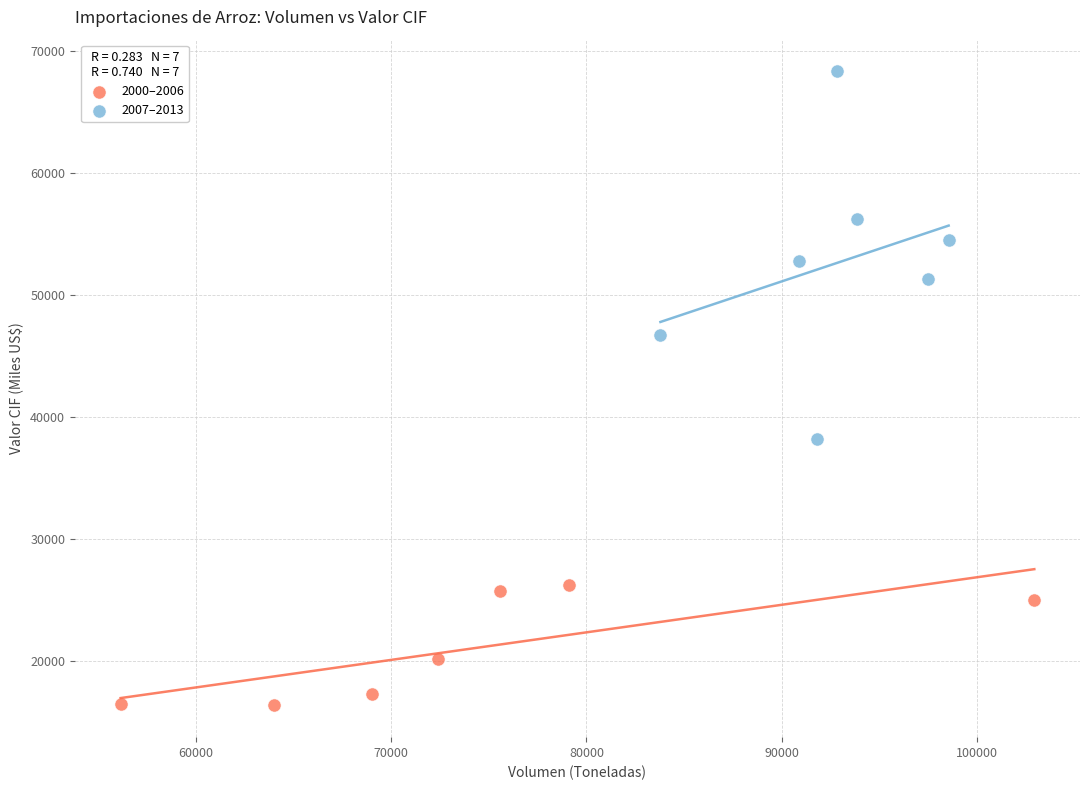

Which series reaches the maximum Y coordinate?

2007–2013